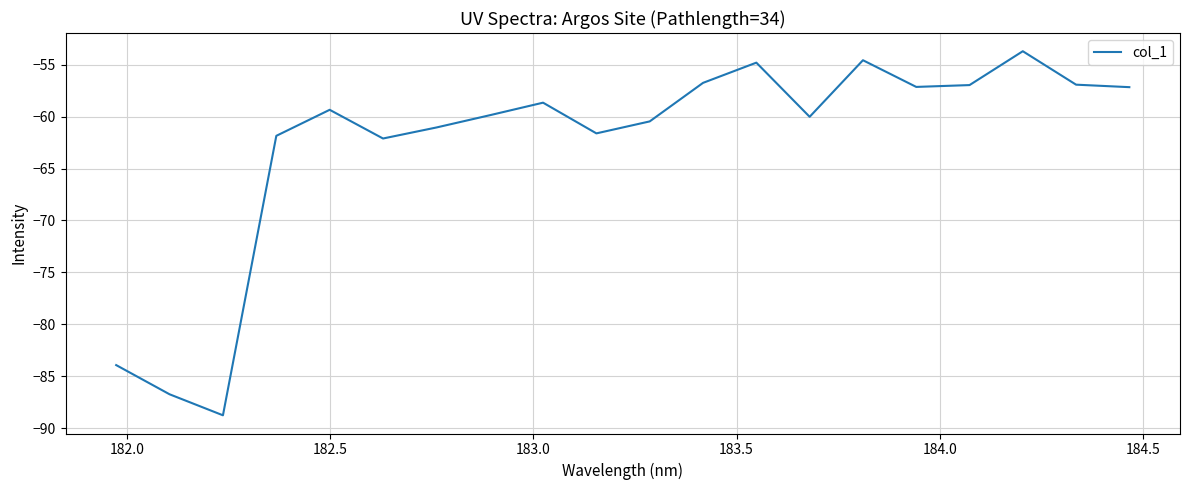

What is the greatest value displayed?

-53.7